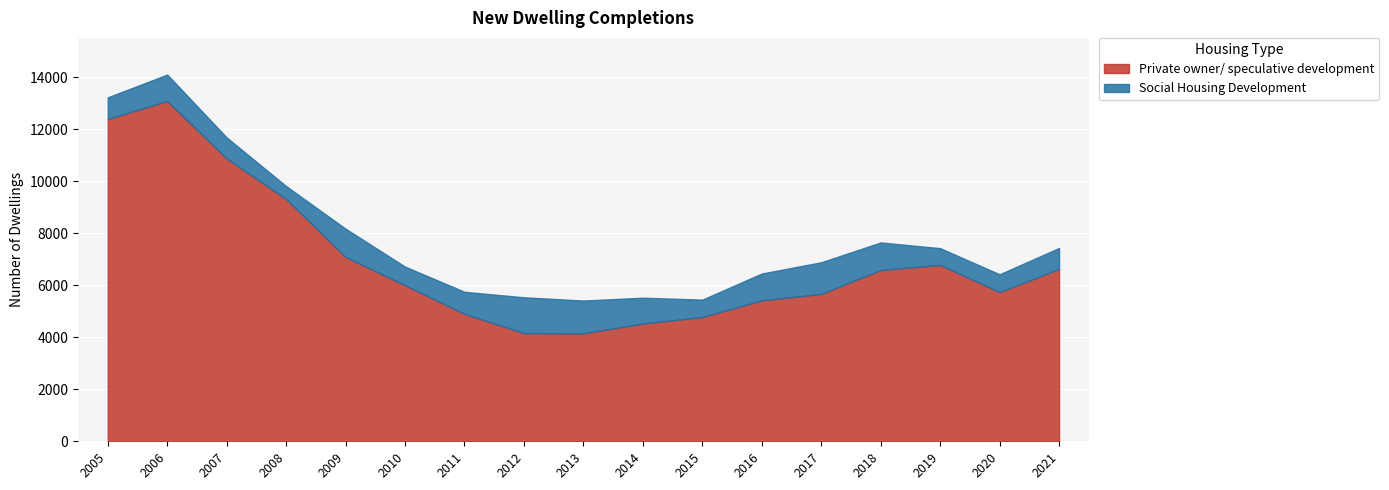

True or false: Private owner/ speculative development and Social Housing Development intersect in this chart.

False